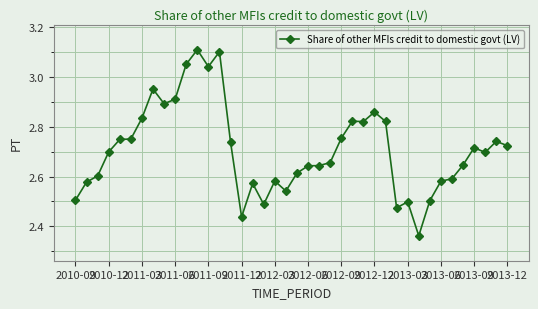

True or false: the data has more than 0 interior local peaks.

True